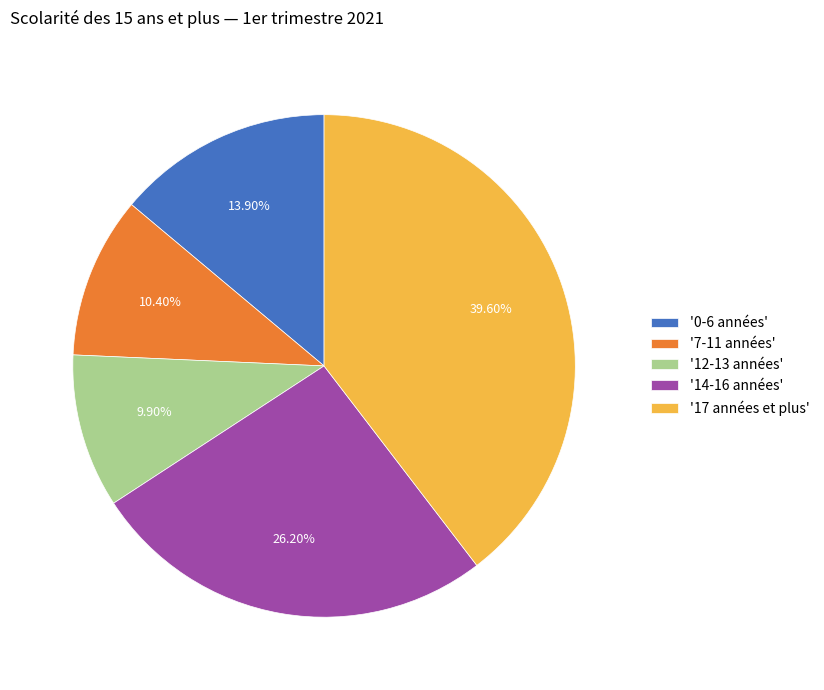

Between '12-13 années' and '14-16 années', which is larger?

'14-16 années'